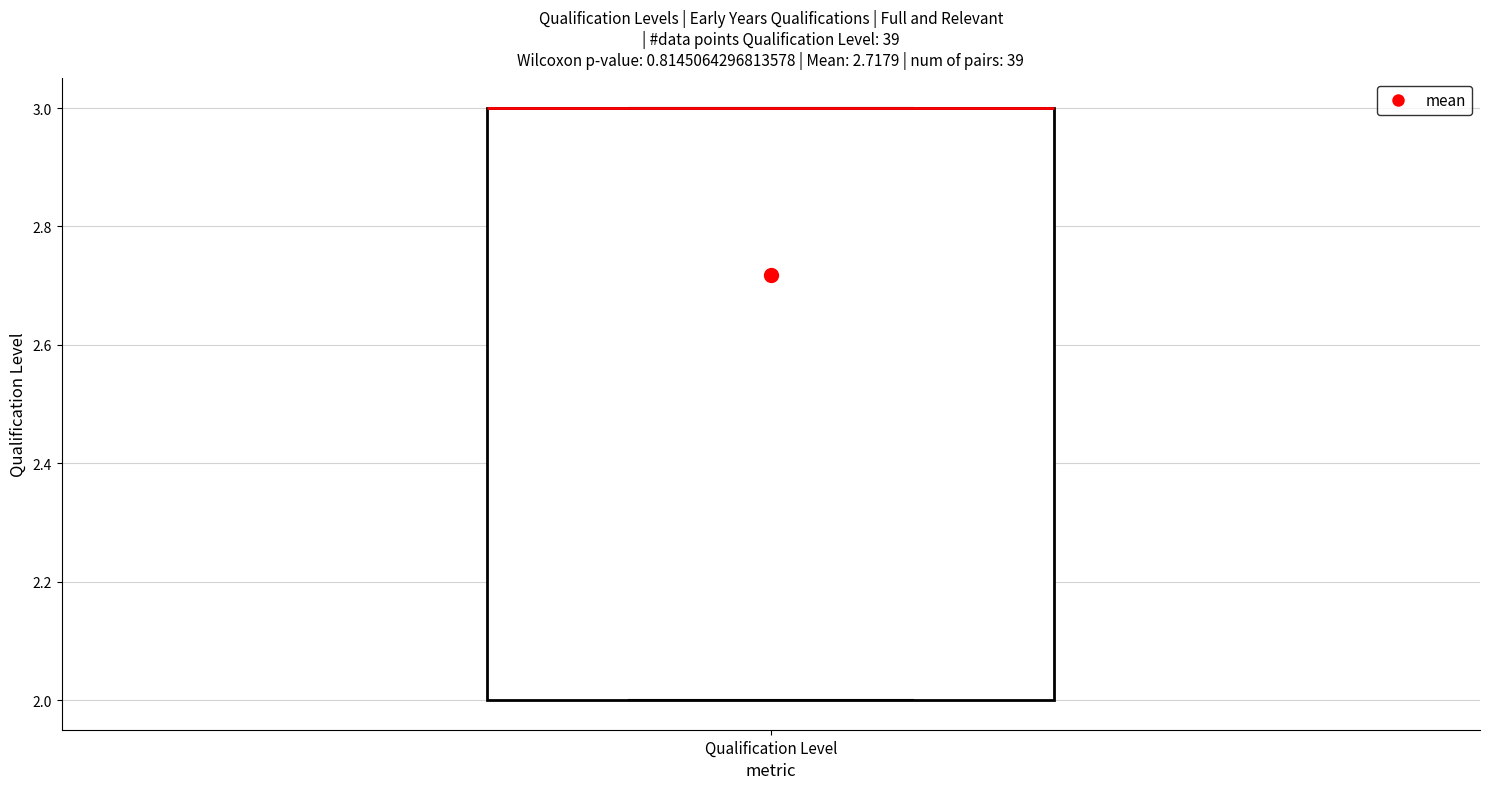

Transcribe this box plot: give where the median line is, the range the box spans, and where the two whiskers end, as read against the y-axis. The values are not printed on the chart, so give them approximately, as read against the axis.

median 3 (drawn on the box's upper edge), box 2 to 3, whiskers 2 to 3